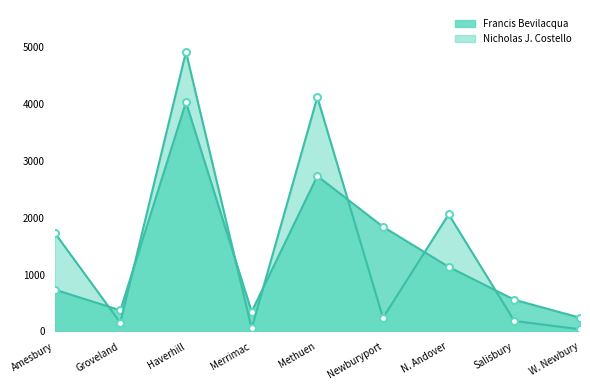

Which category has the highest value in the Nicholas J. Costello series?

Haverhill